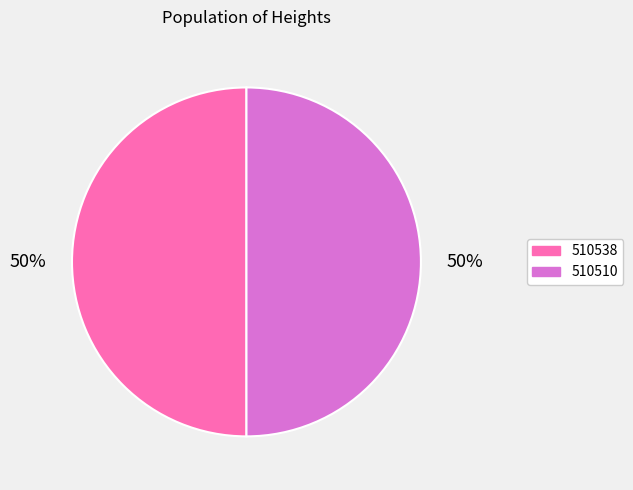

Do 510510 and 510538 together represent more than half of the pie?

Yes